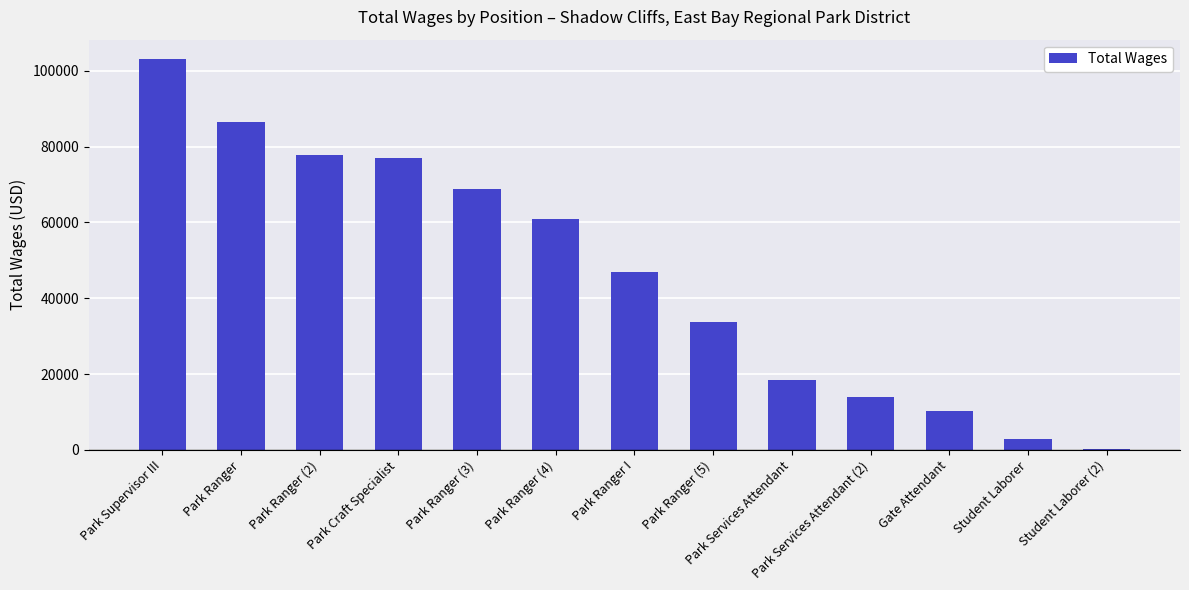

Reading right to left, transcribe all the data shown in this chart.

100	2924	10211	13943	18336	33753	46931	60805	68885	76928	77909	86557	103102